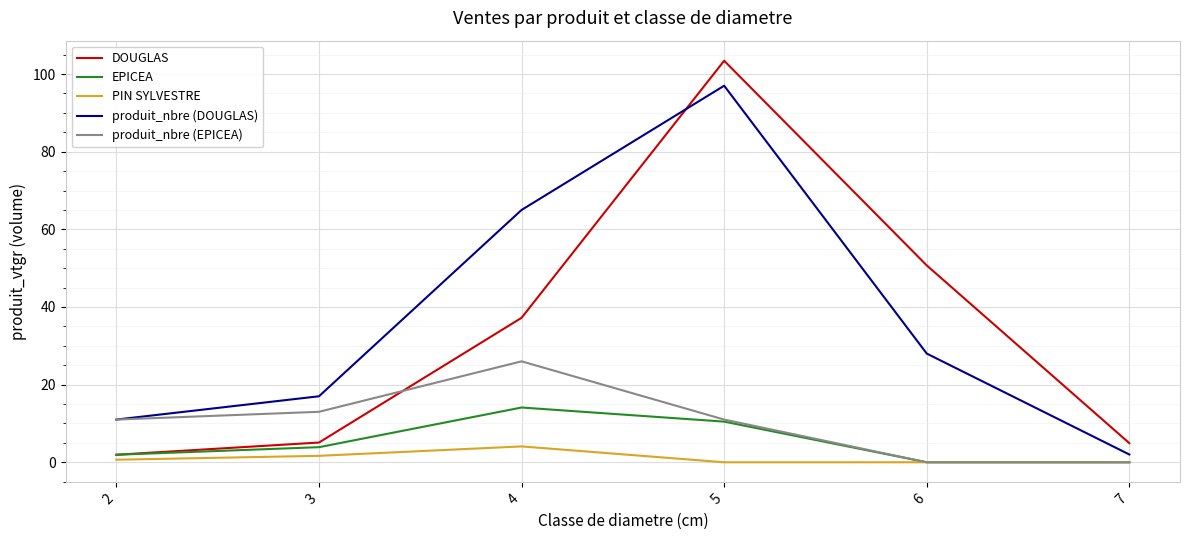

True or false: DOUGLAS and produit_nbre (DOUGLAS) cross at least once.

True